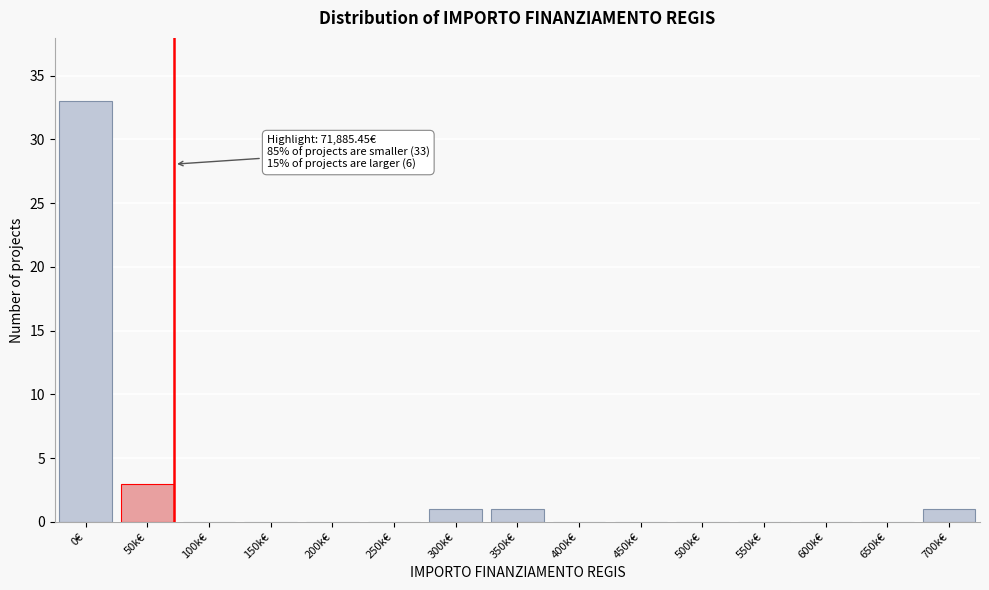

Reading left to right, what are all the values shown in this chart?

0€=33	50k€=3	100k€=0	150k€=0	200k€=0	250k€=0	300k€=1	350k€=1	400k€=0	450k€=0	500k€=0	550k€=0	600k€=0	650k€=0	700k€=1